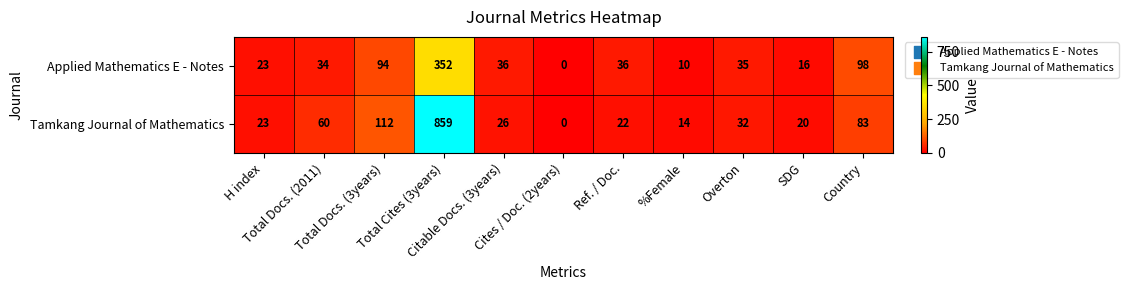

List the series in order of their peak value, highest first.

Tamkang Journal of Mathematics, Applied Mathematics E - Notes